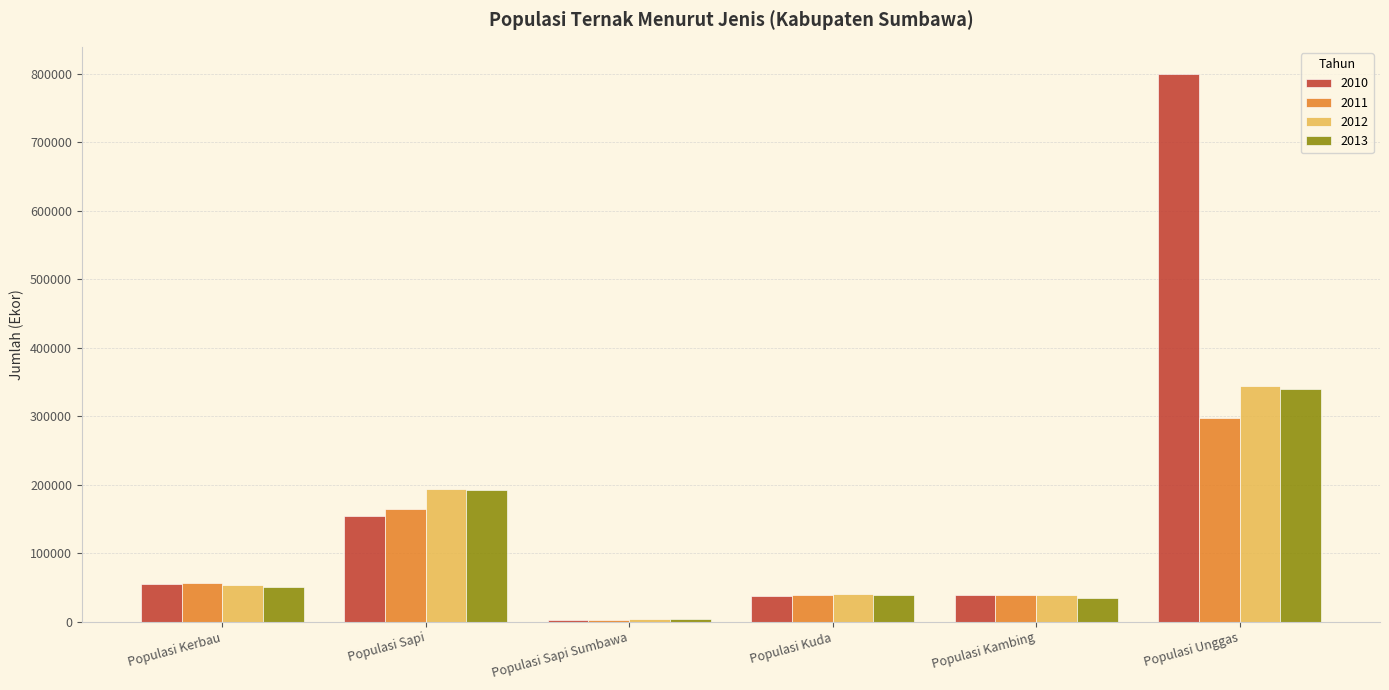

What is the difference between the maximum and minimum values in the 2013 series?

335209